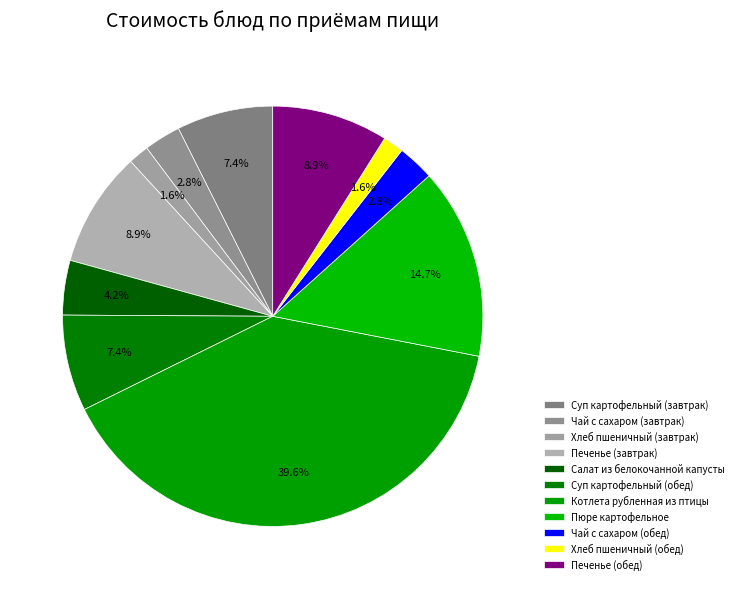

Rank the categories by value from highest to lowest.

Котлета рубленная из птицы, Пюре картофельное, Печенье (обед), Печенье (завтрак), Суп картофельный (завтрак), Суп картофельный (обед), Салат из белокочанной капусты, Чай с сахаром (завтрак), Чай с сахаром (обед), Хлеб пшеничный (завтрак), Хлеб пшеничный (обед)